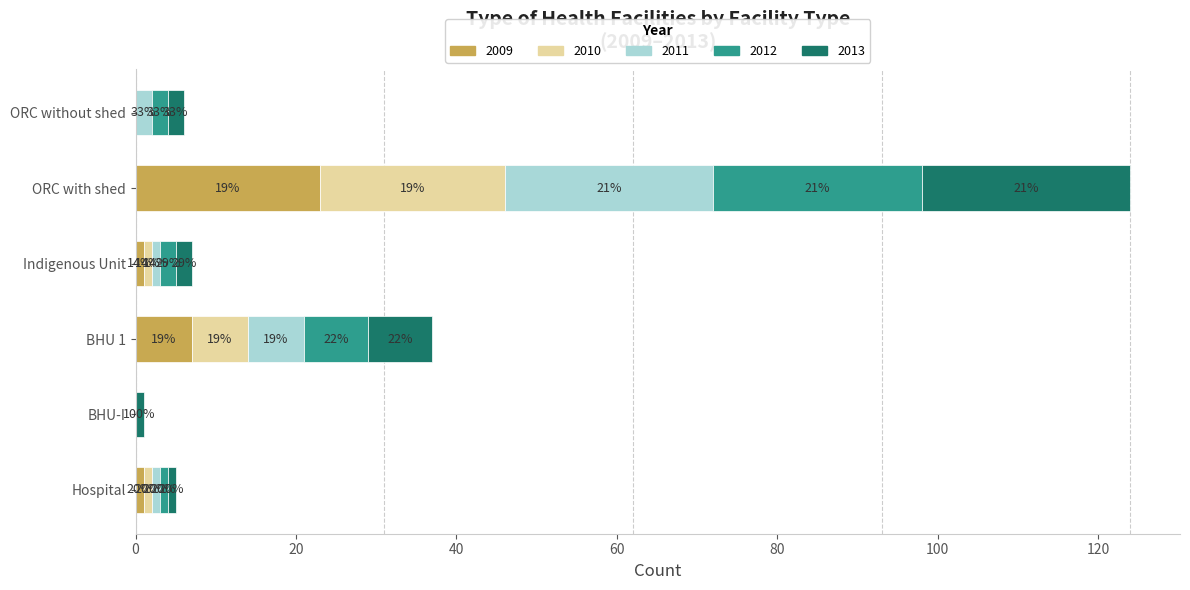

Which series has the widest spread of values?

2011